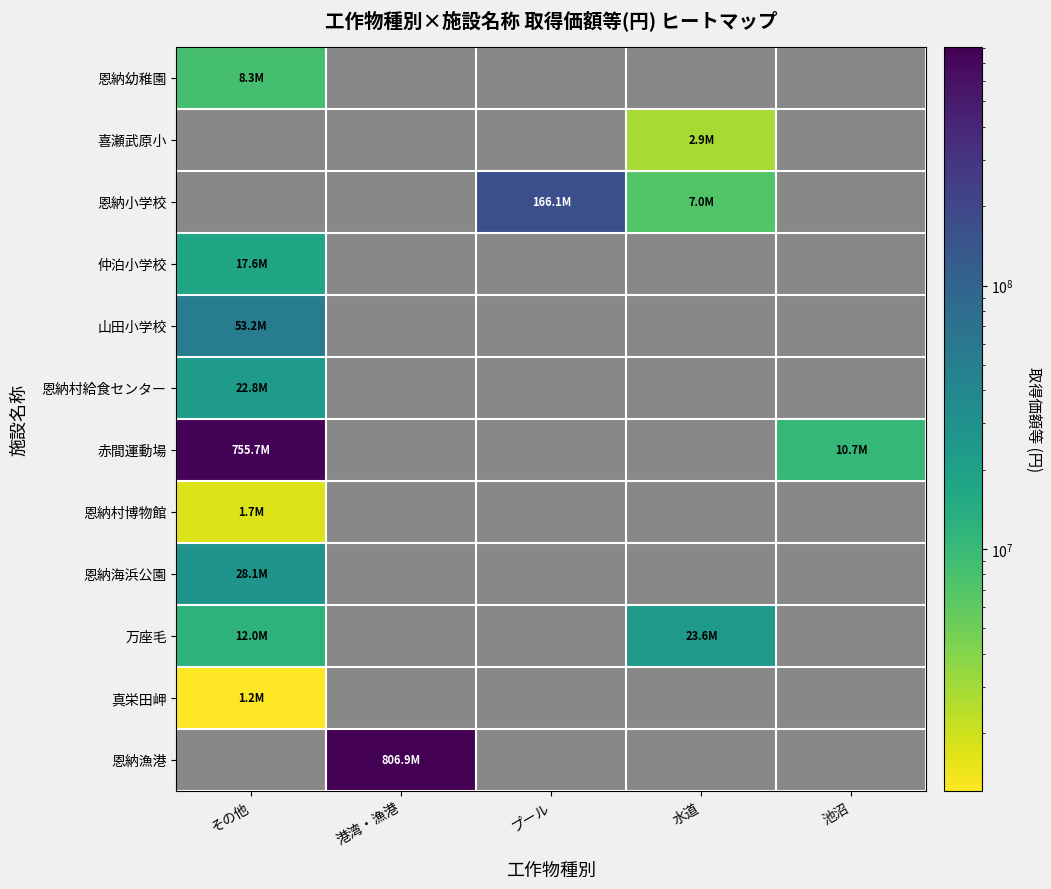

Is it true that 山田小学校 equals 53183000.0 at その他?

True